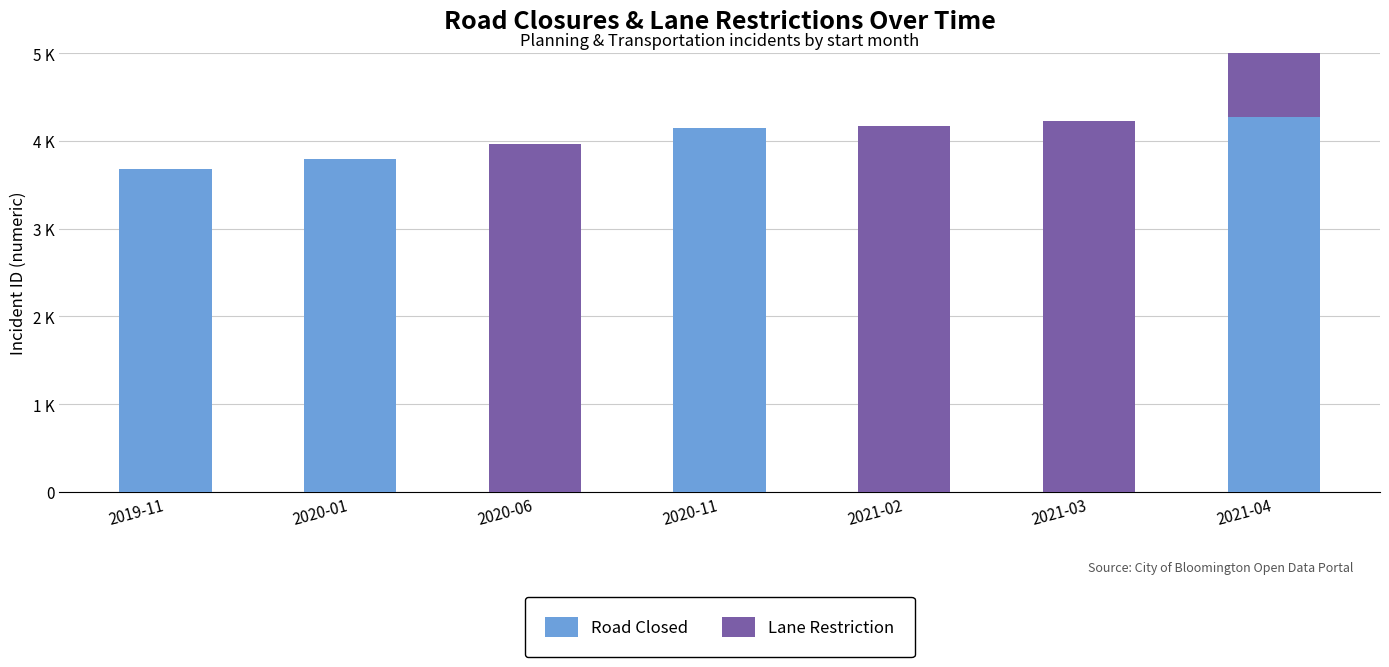

Rank the categories by Lane Restriction value from highest to lowest.

2021-04, 2021-03, 2021-02, 2020-06, 2019-11, 2020-01, 2020-11